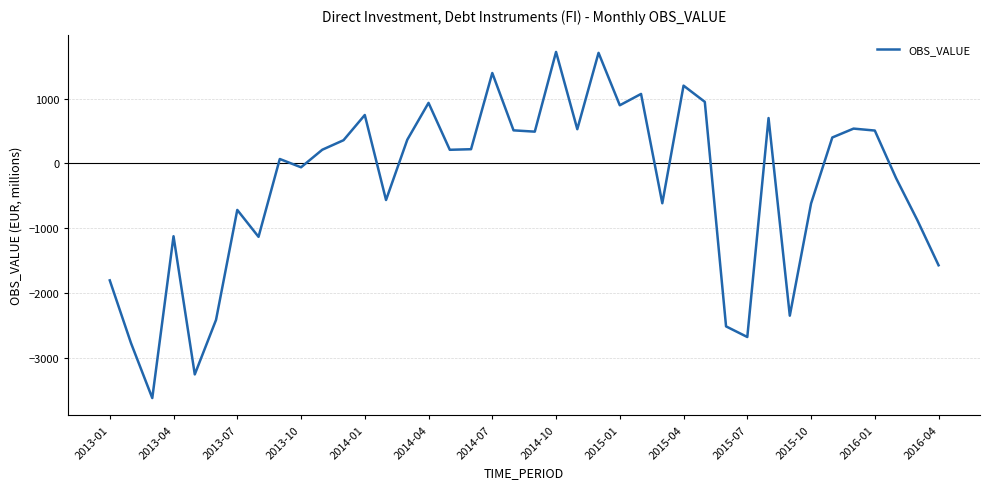

Does the chart have visible grid lines?

Yes